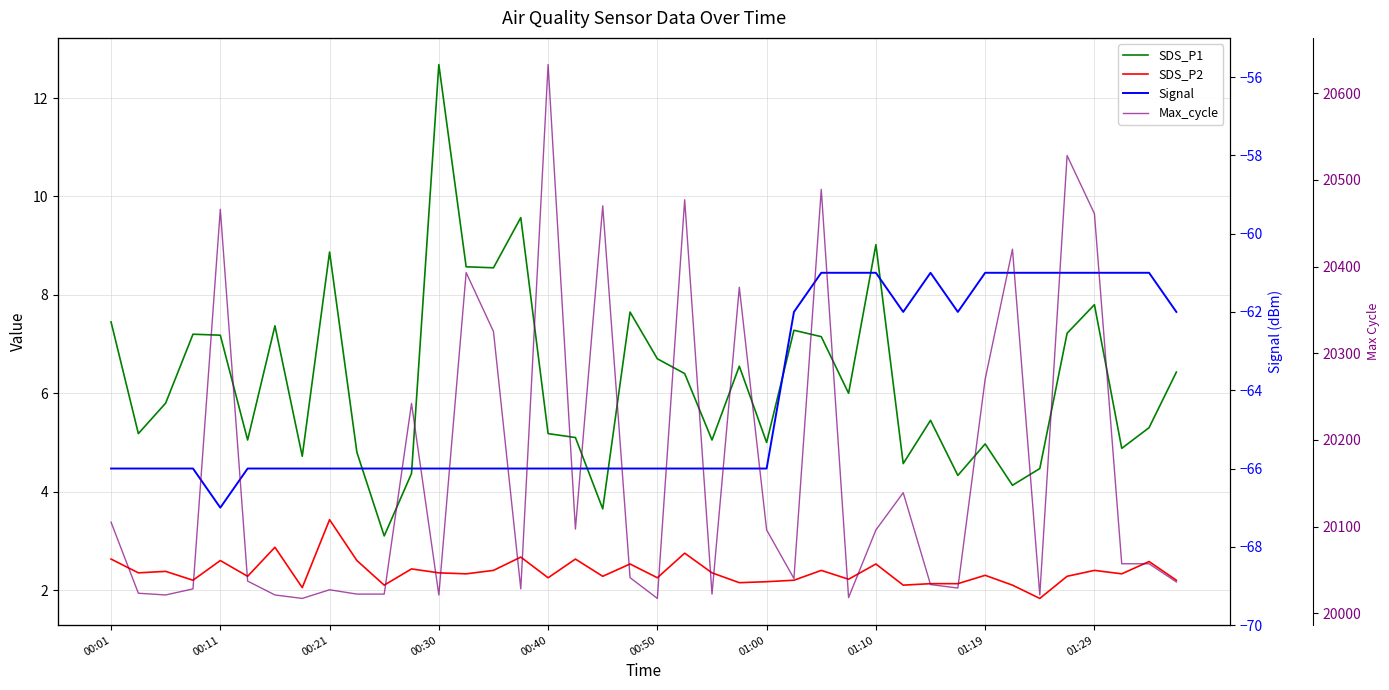

Is this an area chart (filled region under the line)?

No